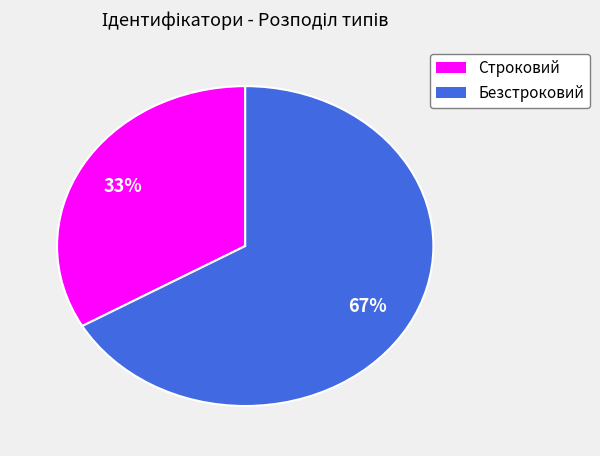

Rank the categories by value from lowest to highest.

Строковий, Безстроковий